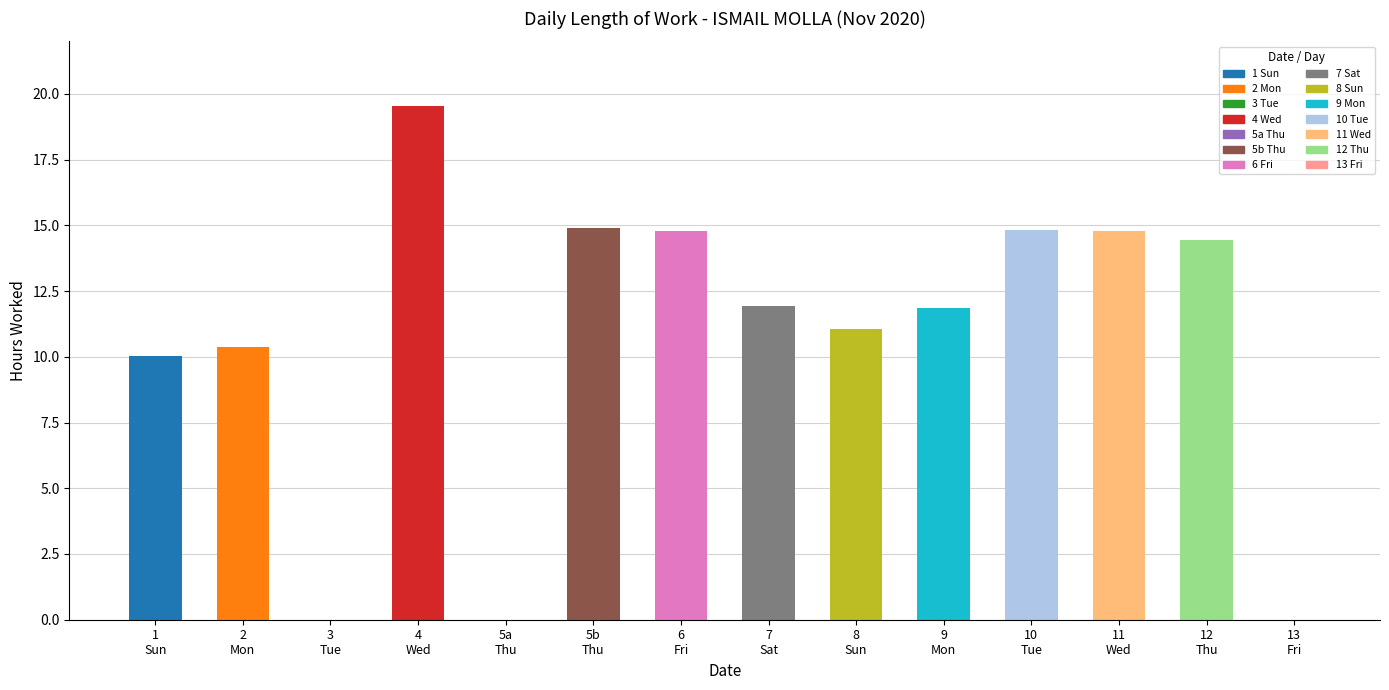

Reading right to left, what are all the values shown in this chart?

0.0	14.5	14.8	14.8	11.9	11.1	11.9	14.8	14.9	0.0	19.6	0.0	10.4	10.1